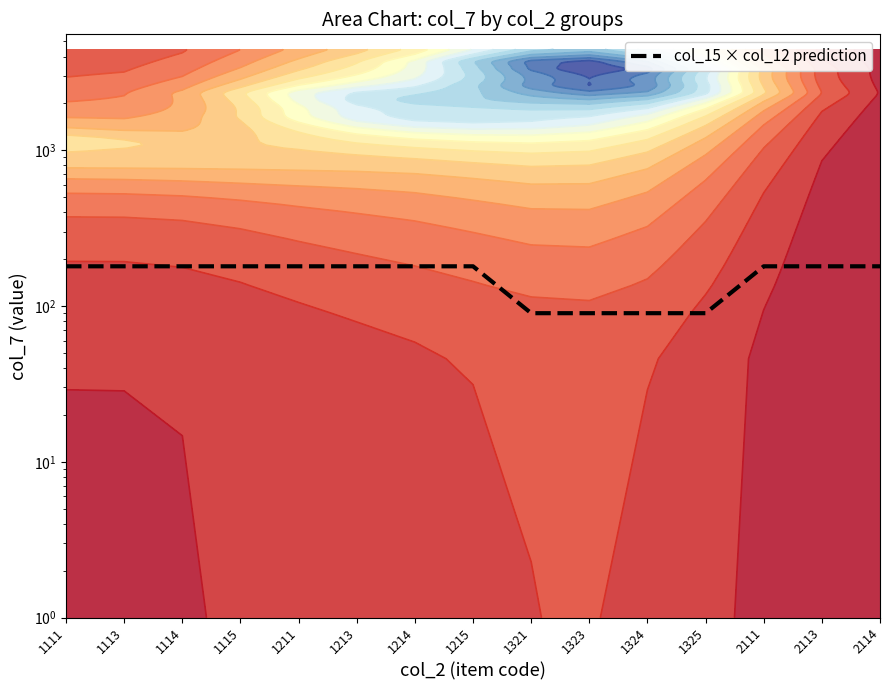

Rank the categories by value from lowest to highest.

1321, 1323, 1324, 1325, 1111, 1113, 1114, 1115, 1211, 1213, 1214, 1215, 2111, 2113, 2114